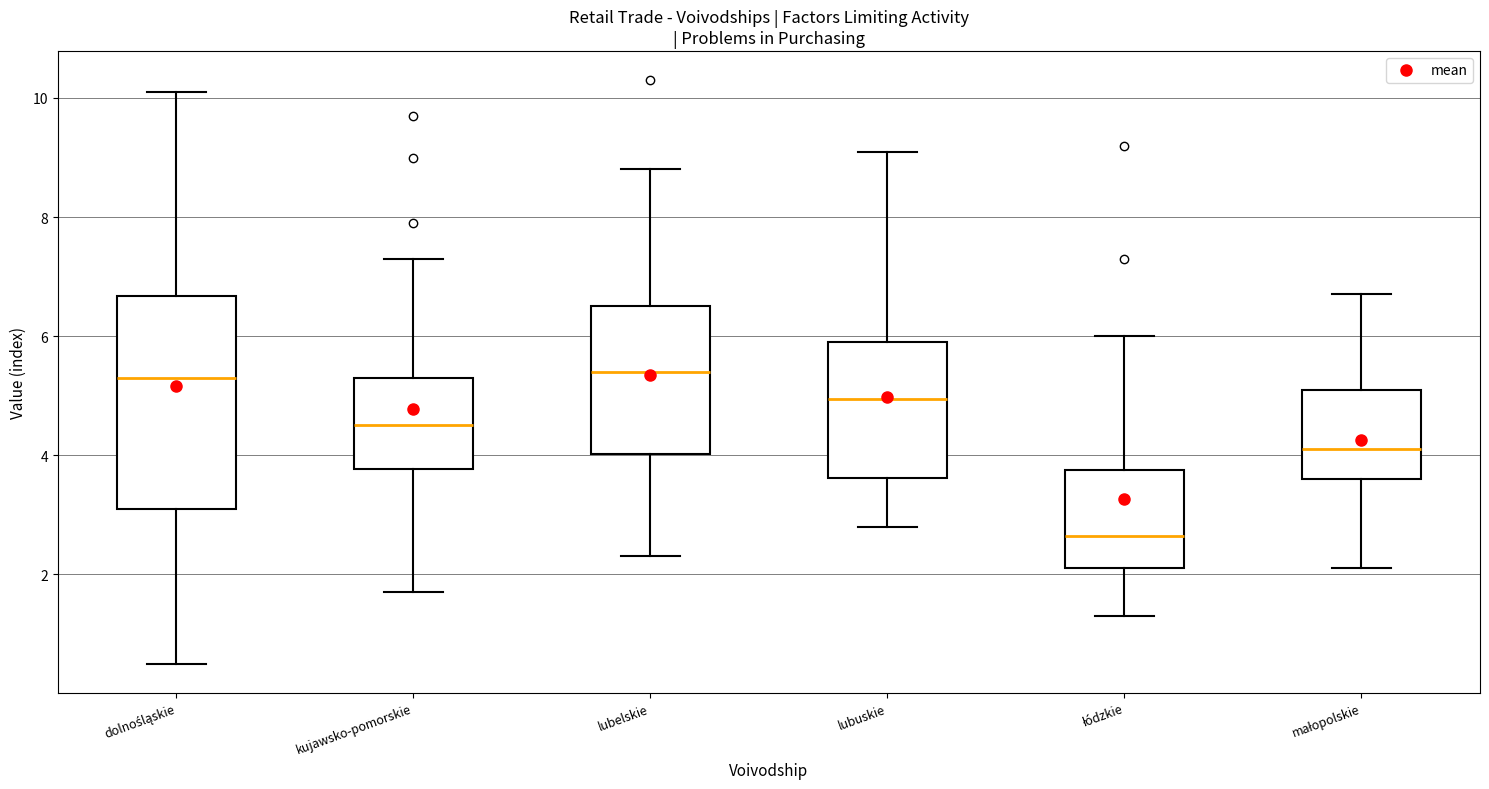

Which box has the lowest median line?

łódzkie